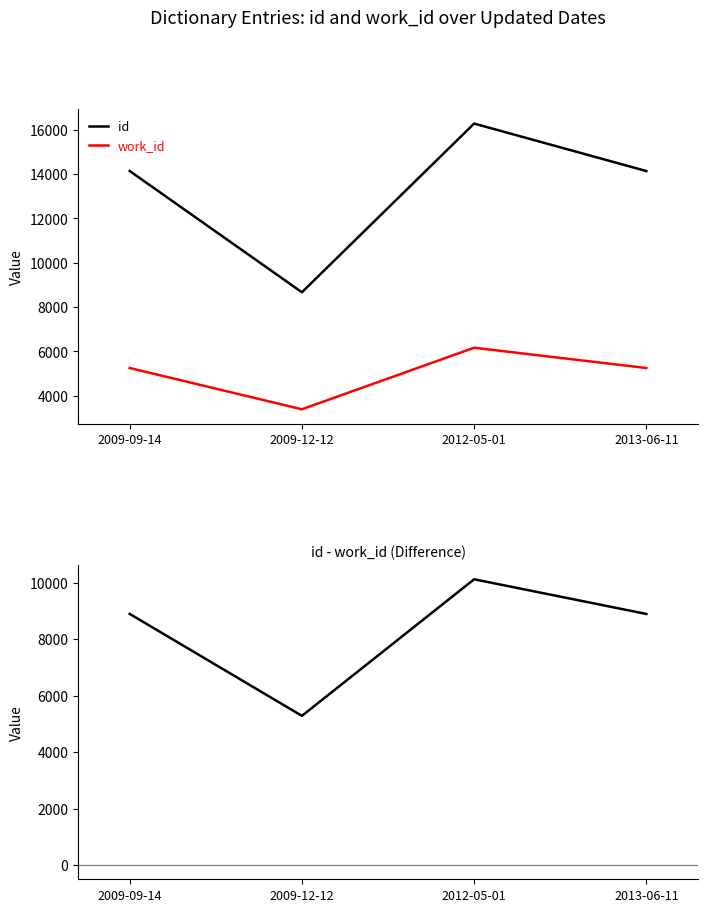

What value does the id series have at 2012-05-01?

16280